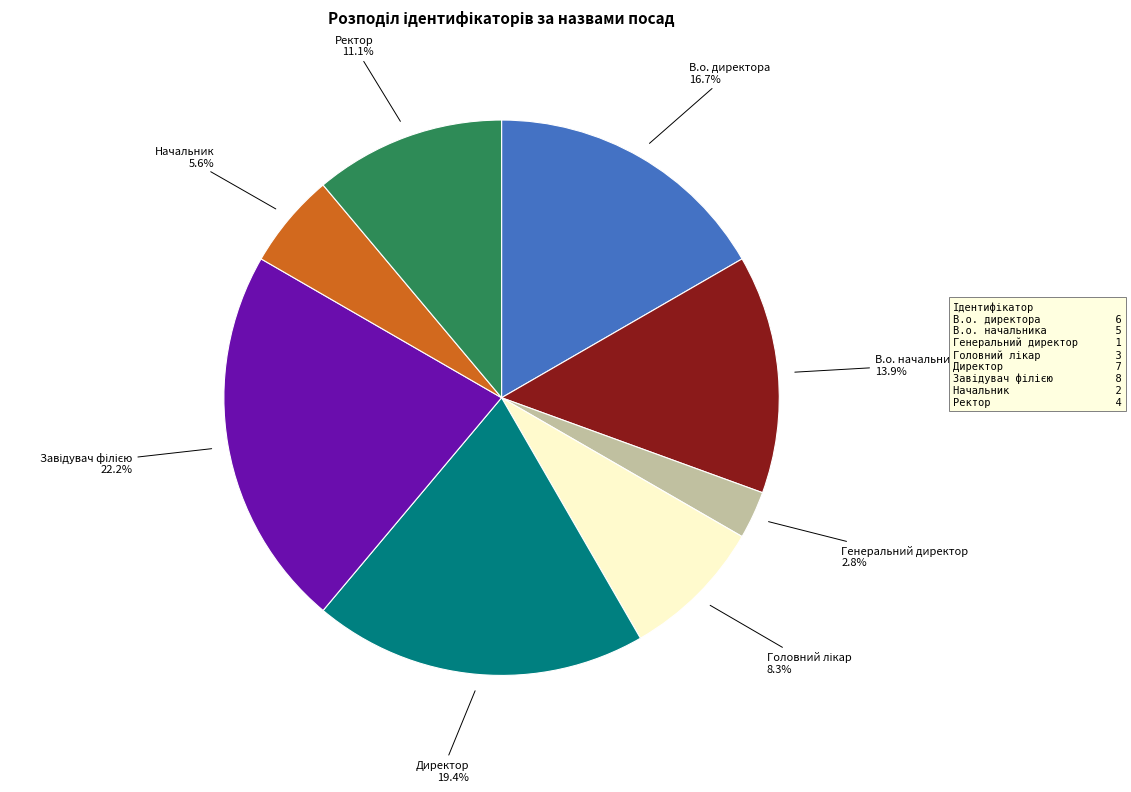

What is the smallest slice in the pie chart?

Генеральний директор